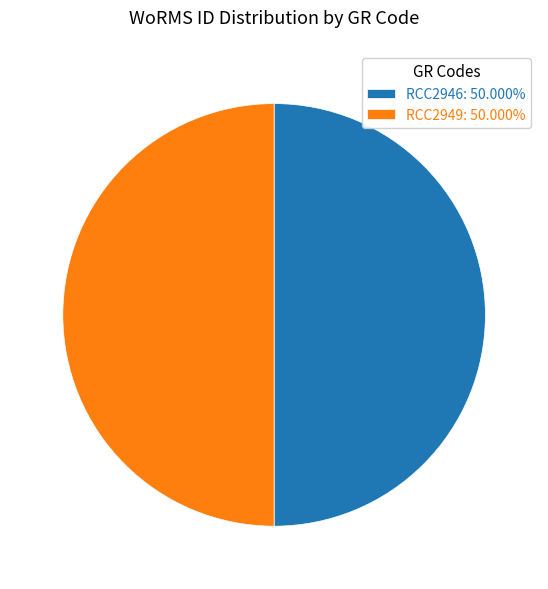

What is the ratio of the value at RCC2949: 50.000% to the value at RCC2946: 50.000%?

1.0